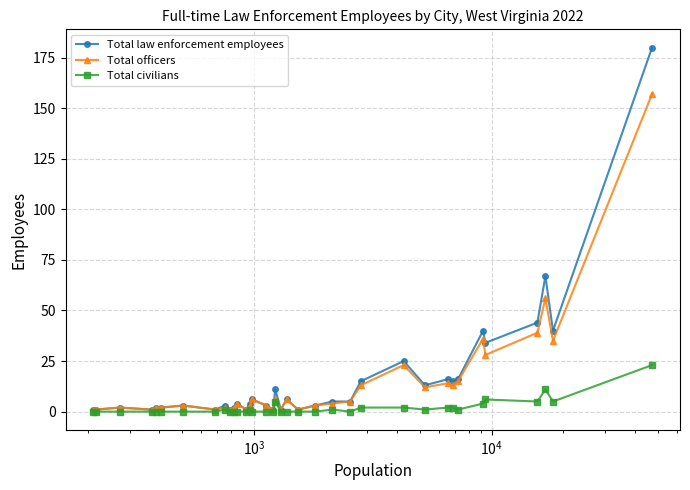

True or false: Total civilians has more than 2 interior local peaks.

True